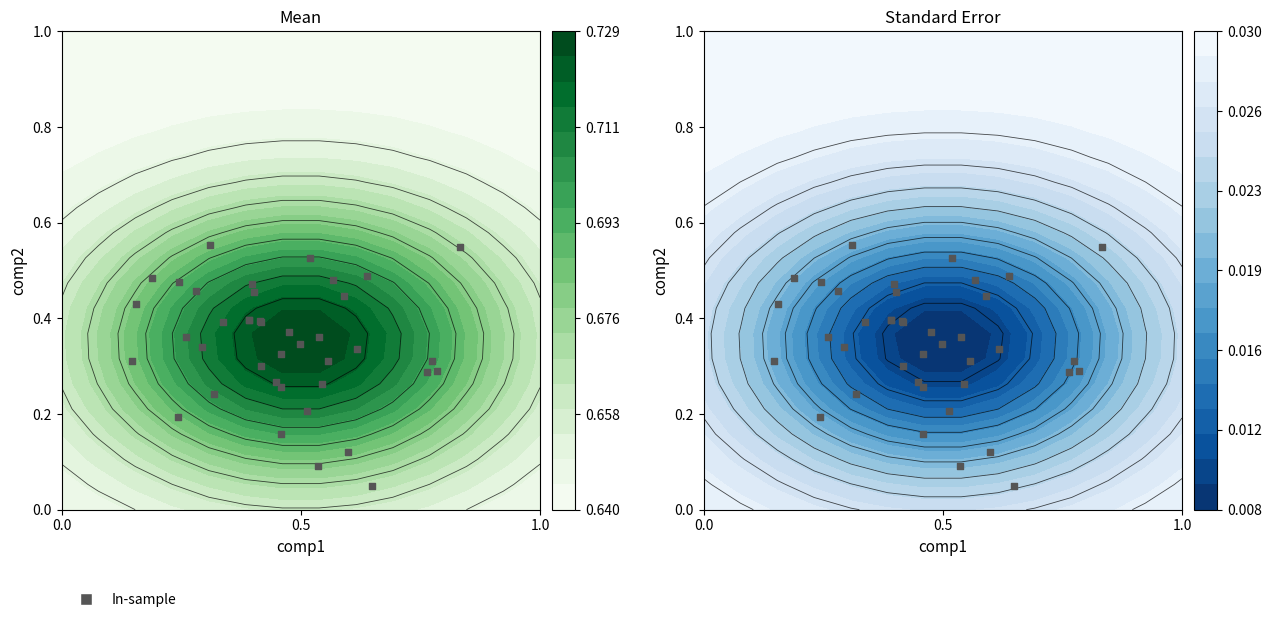

The value at 30 is 0.2. True or false?

False